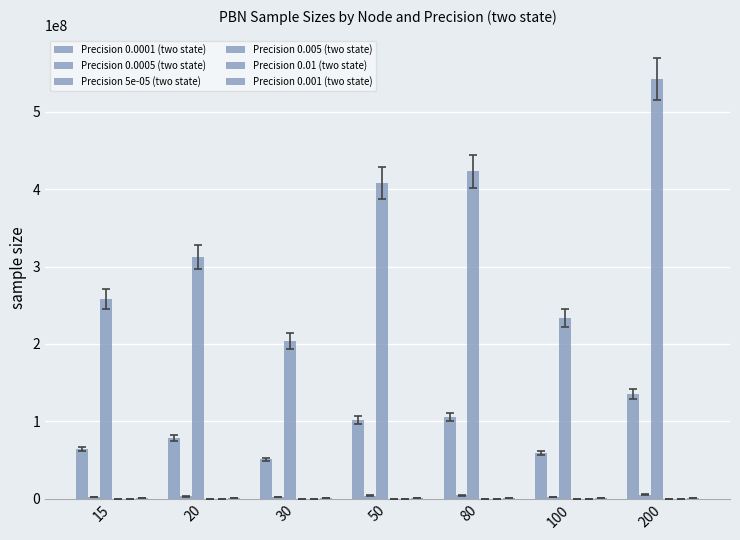

Count the number of data series in this chart.

6